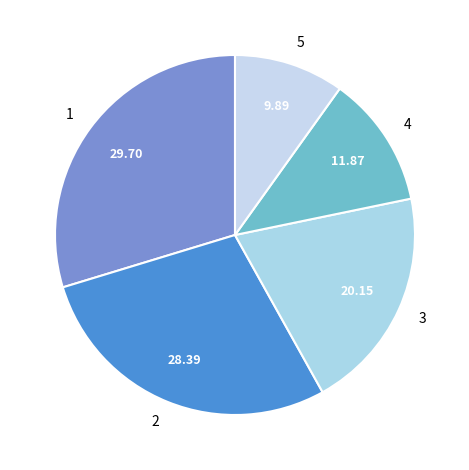

Which slice is the smallest?

5